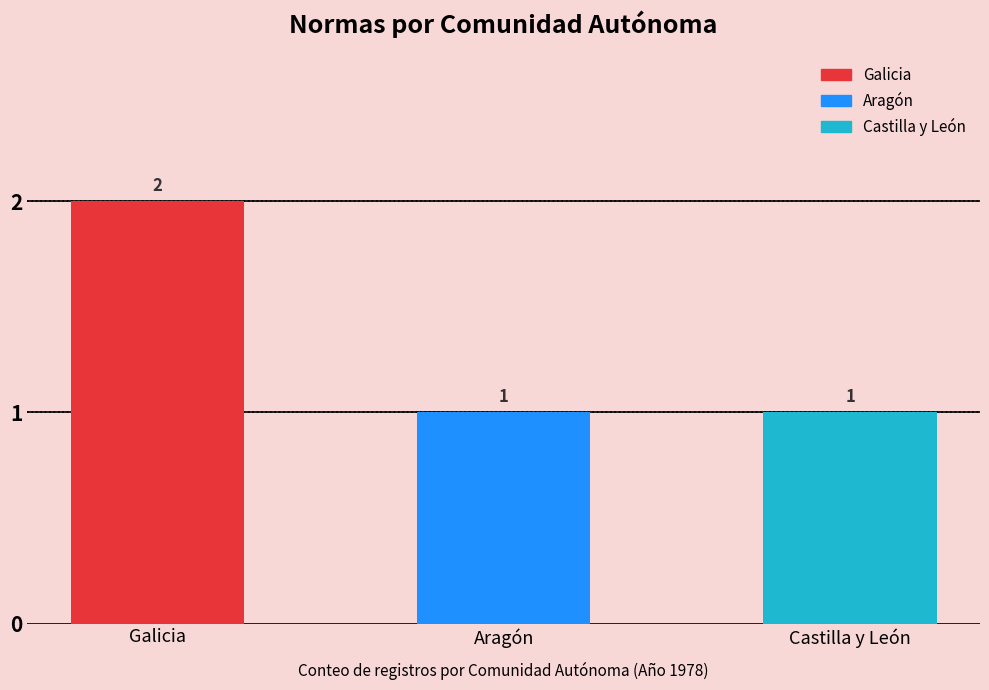

What is the change in value from Galicia to Castilla y León?

-1